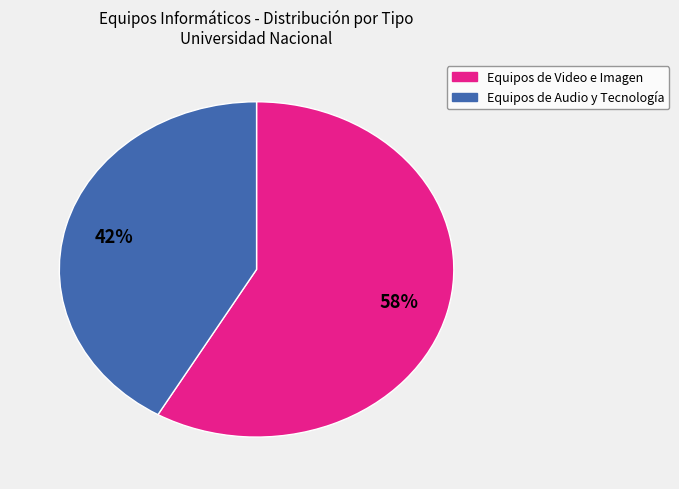

To the nearest percent, what is the average slice percentage?

50%